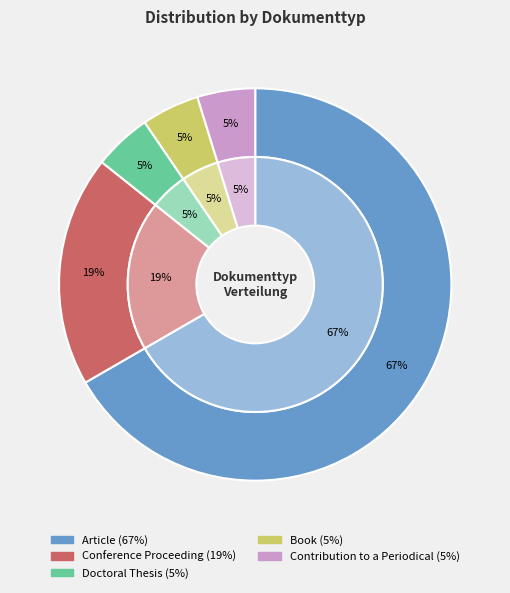

Is it true that Conference Proceeding is 10% of the pie?

False